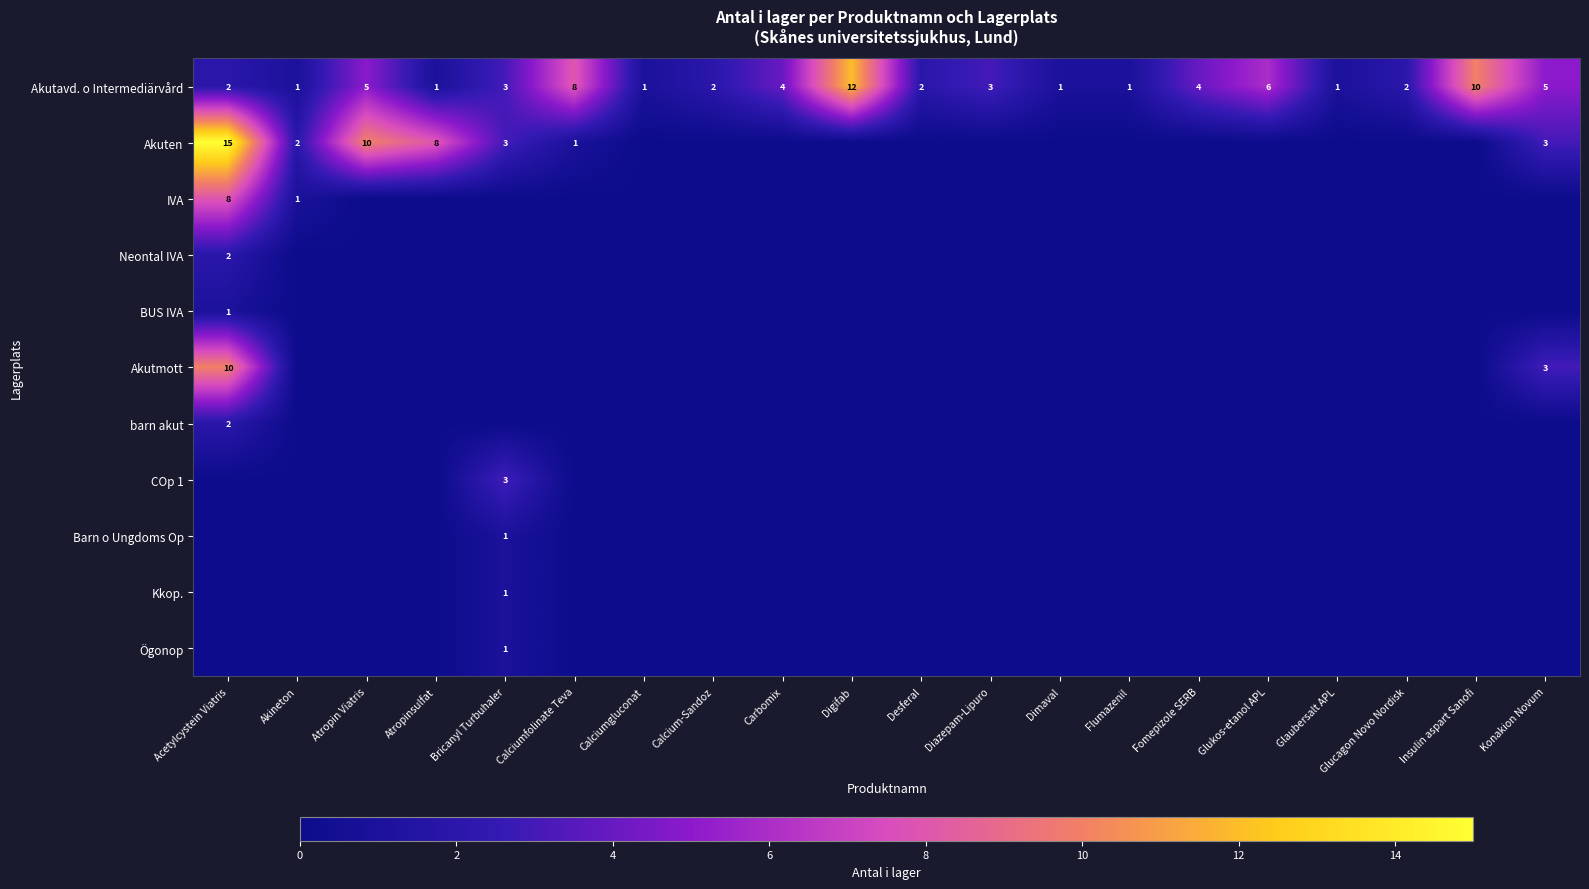

At which label is Akutavd. o Intermediärvård closest to 6?

Glukos-etanol APL